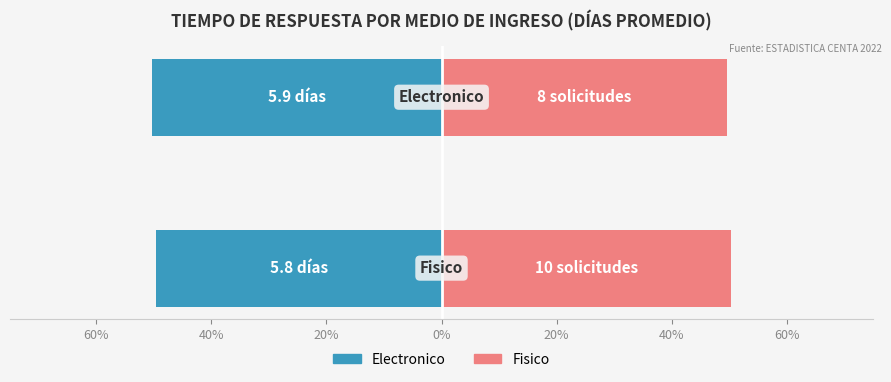

Is it true that Fisico equals 50.3 at 40%?

True